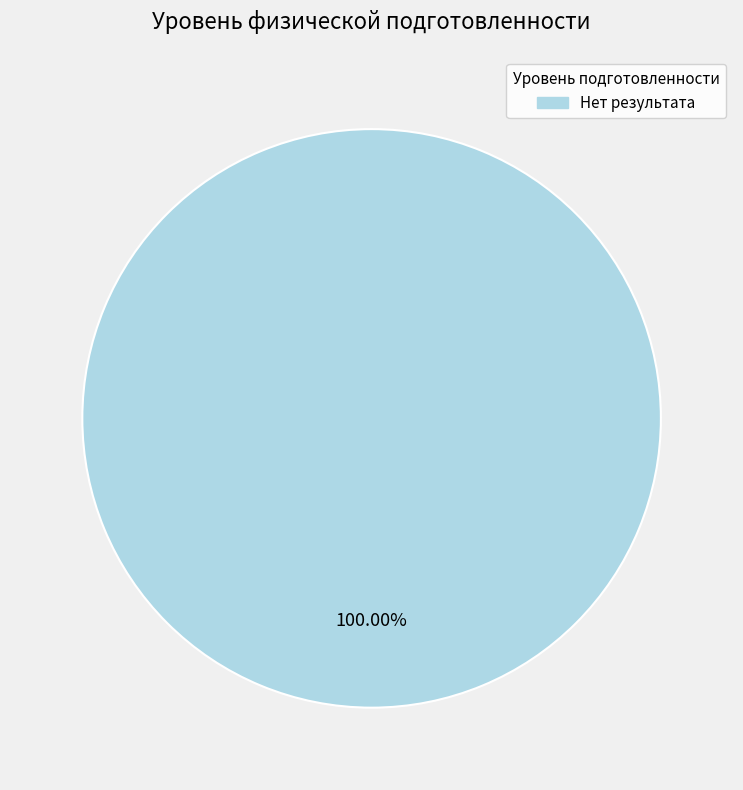

Does any single category account for the majority?

Yes